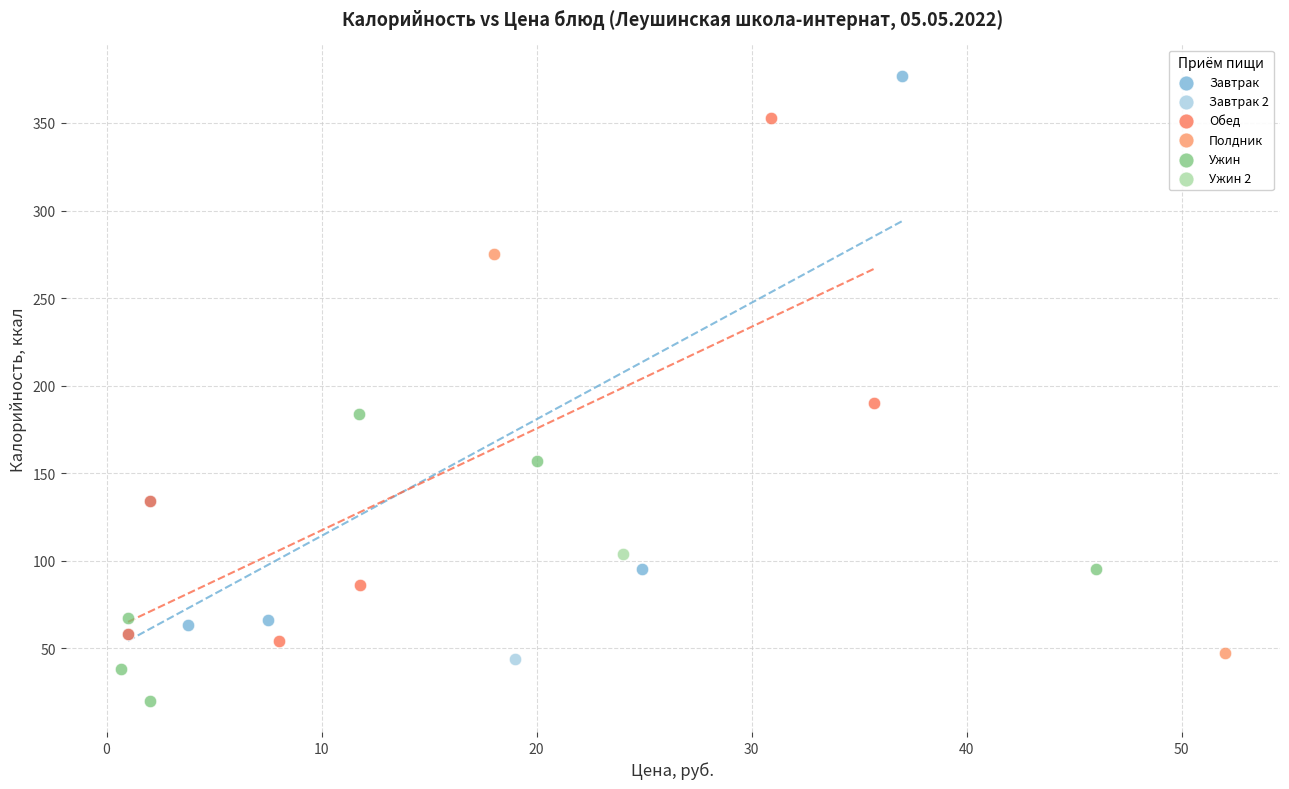

What are all the series names shown in the legend?

Завтрак, Завтрак 2, Обед, Полдник, Ужин, Ужин 2